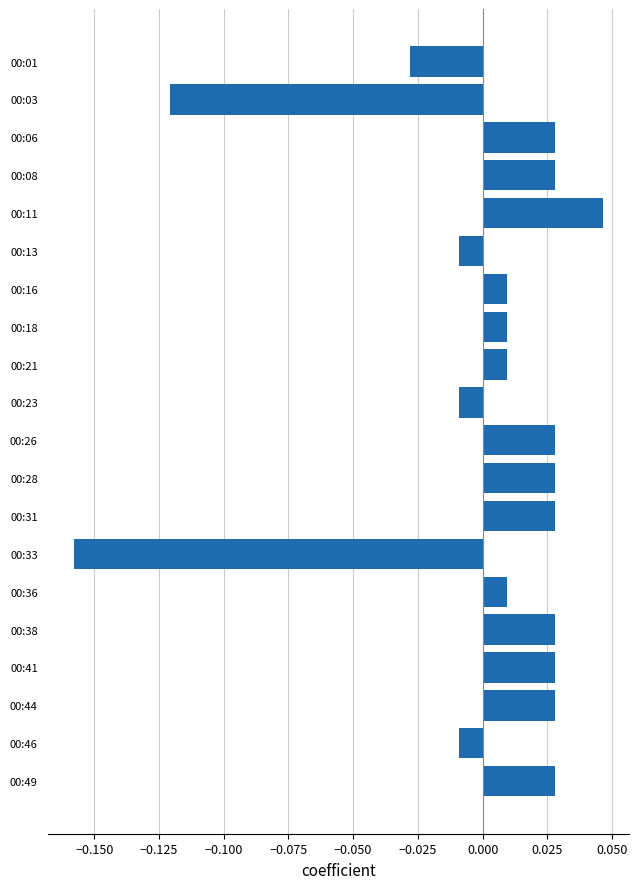

Which label corresponds to the smallest value in the chart?

00:33